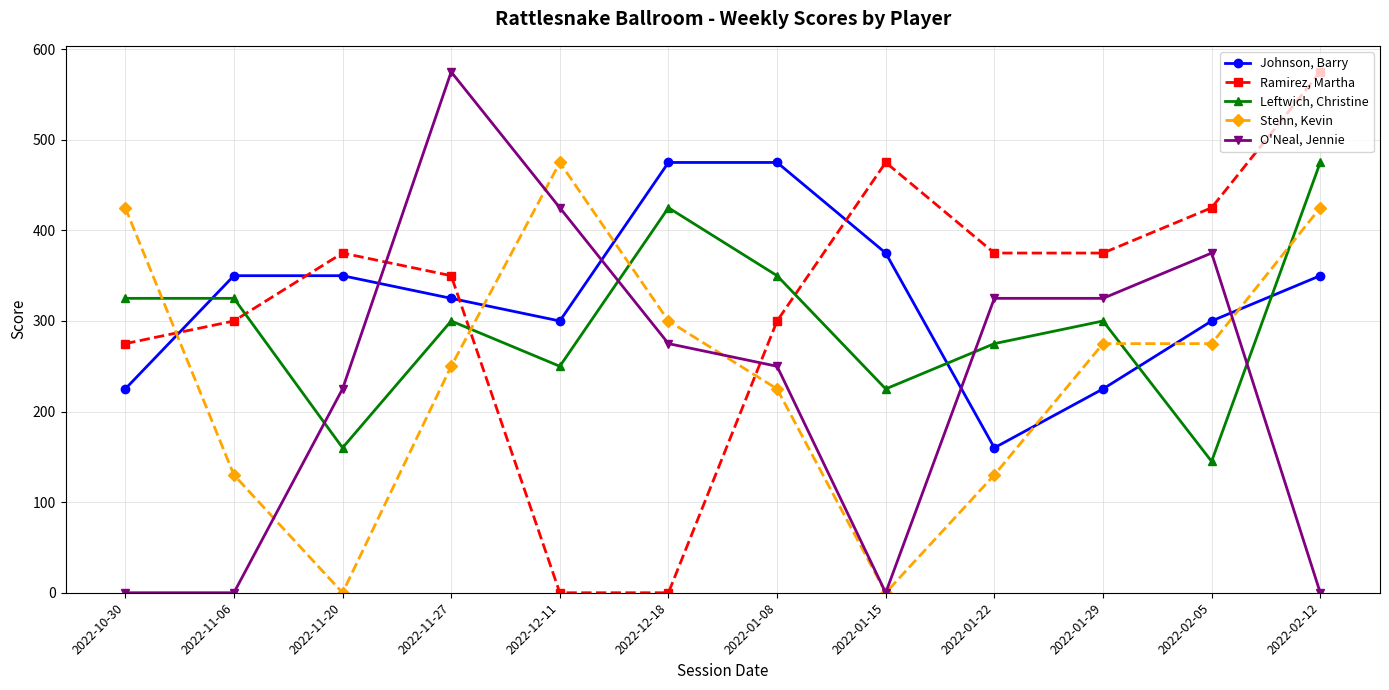

Rank the series at 2022-11-27 from highest to lowest value.

O'Neal, Jennie, Ramirez, Martha, Johnson, Barry, Leftwich, Christine, Stehn, Kevin